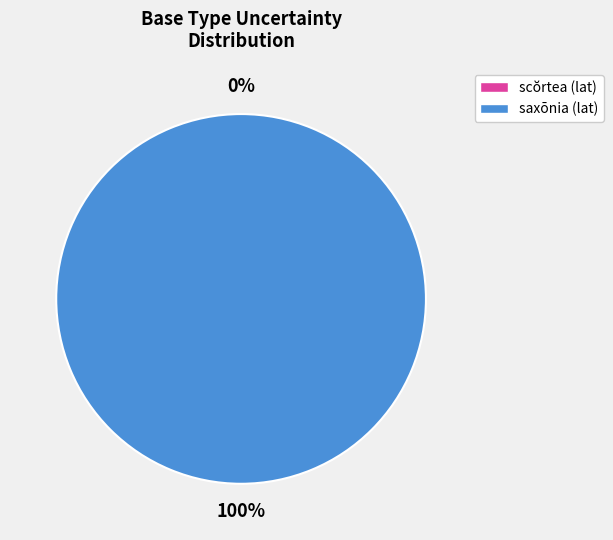

Rank the categories by value from highest to lowest.

saxōnia (lat), scŏrtea (lat)